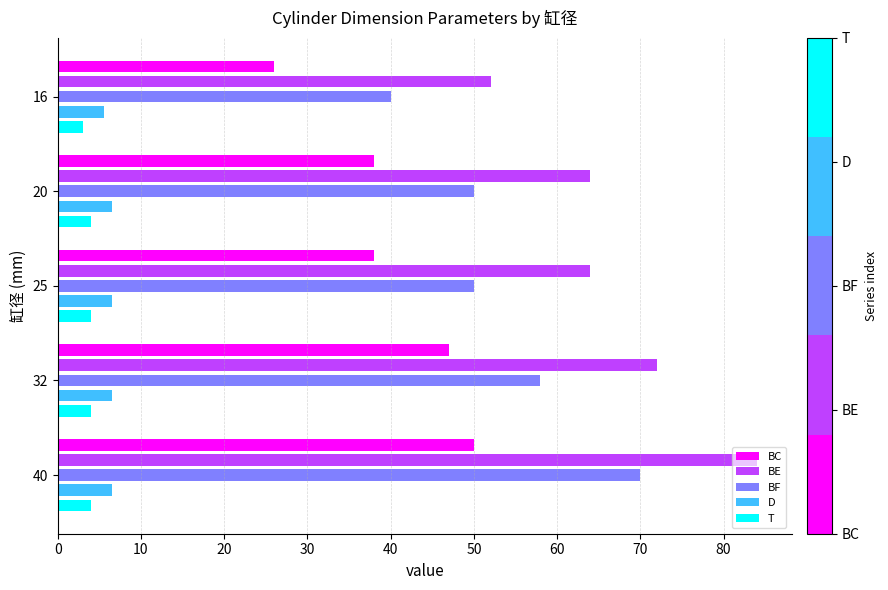

What is the average value of the BE series?

67.2